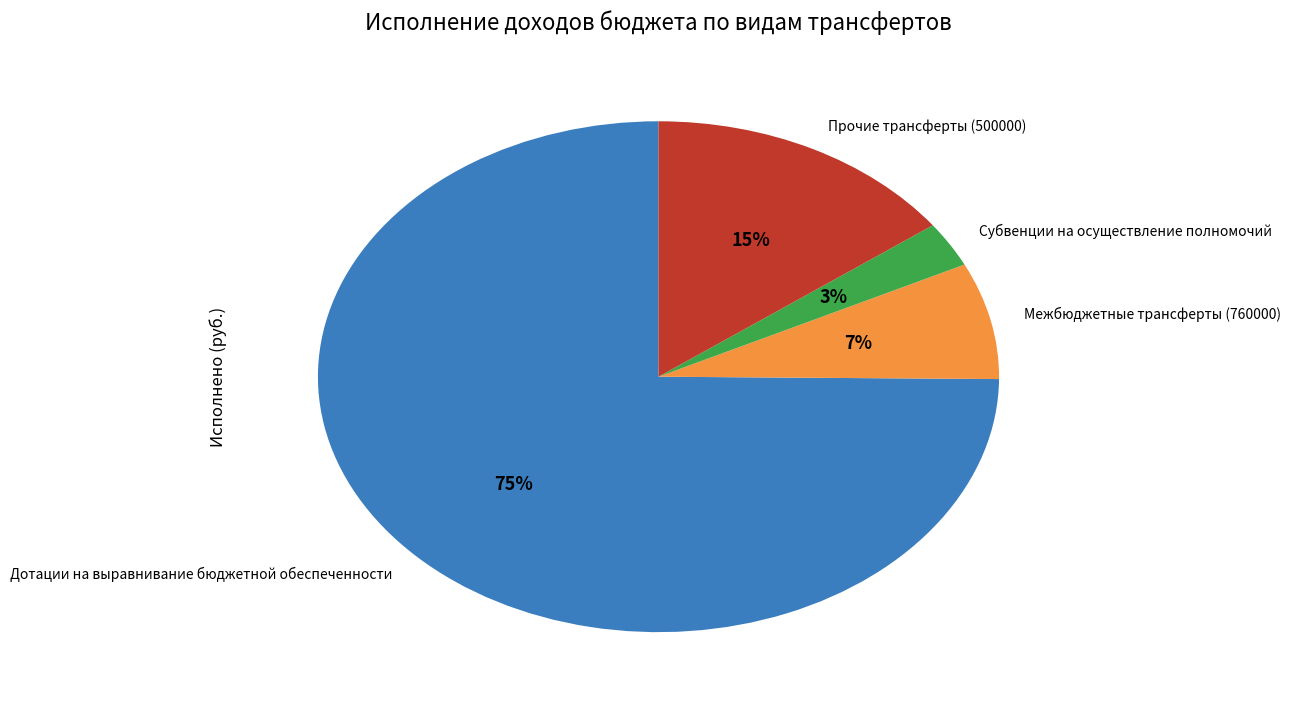

Between Прочие трансферты (500000) and Межбюджетные трансферты (760000), which is larger?

Прочие трансферты (500000)